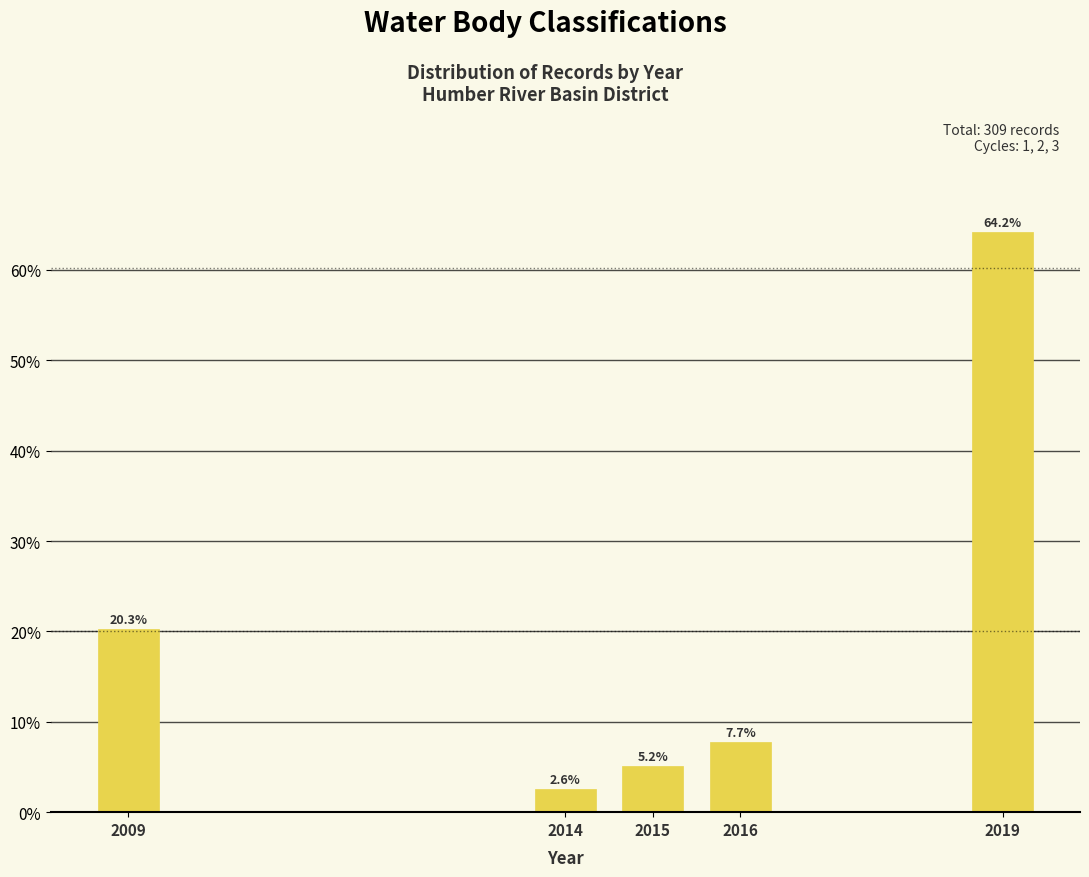

Reading left to right, list all the values displayed in this chart.

20.3	2.6	5.2	7.7	64.2